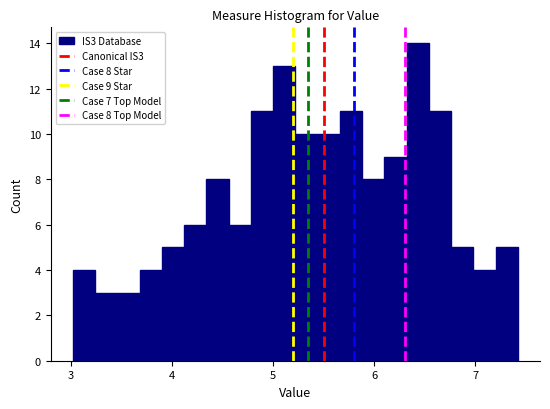

Read against the x-axis, roughly where is the centre of the tallest bar?

6.4